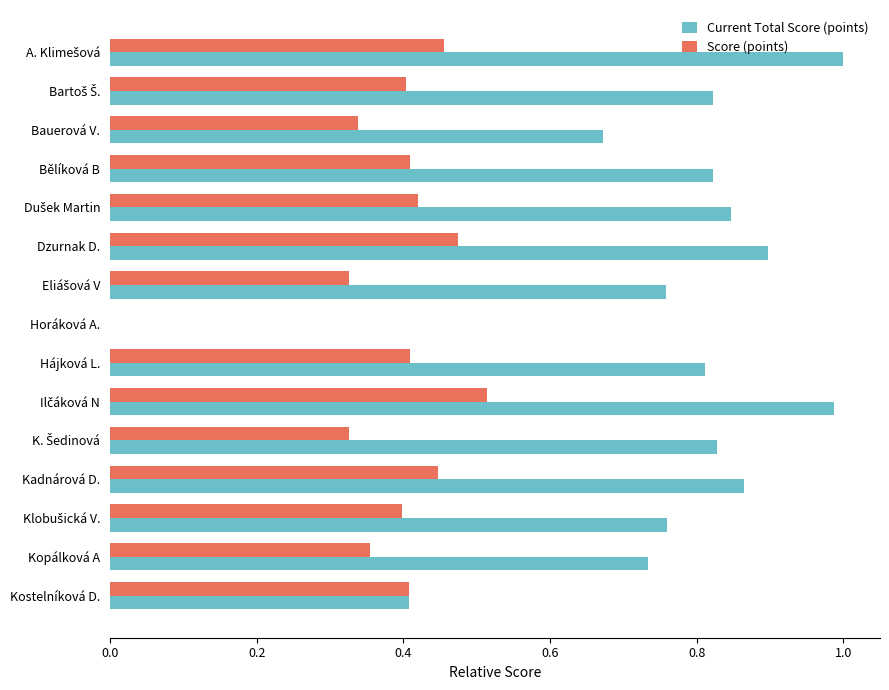

Which series has the largest total across all categories?

Current Total Score (points)